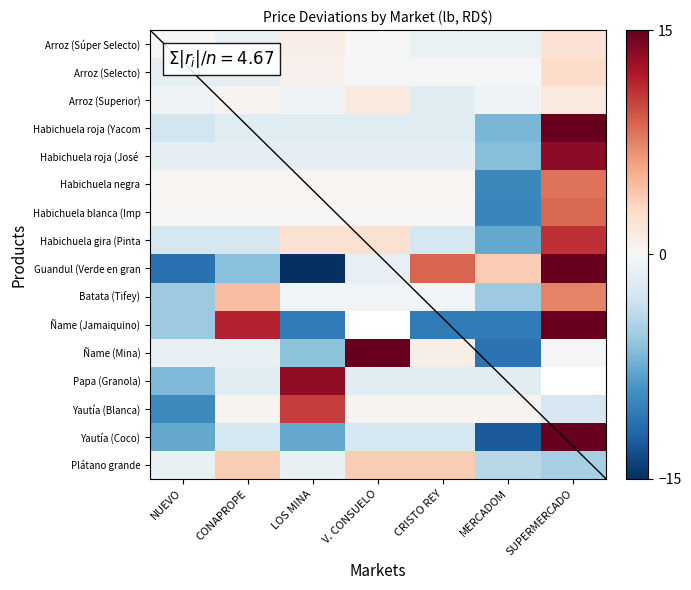

What is the approximate value of Yautía (Coco) at CRISTO REY?

-2.7